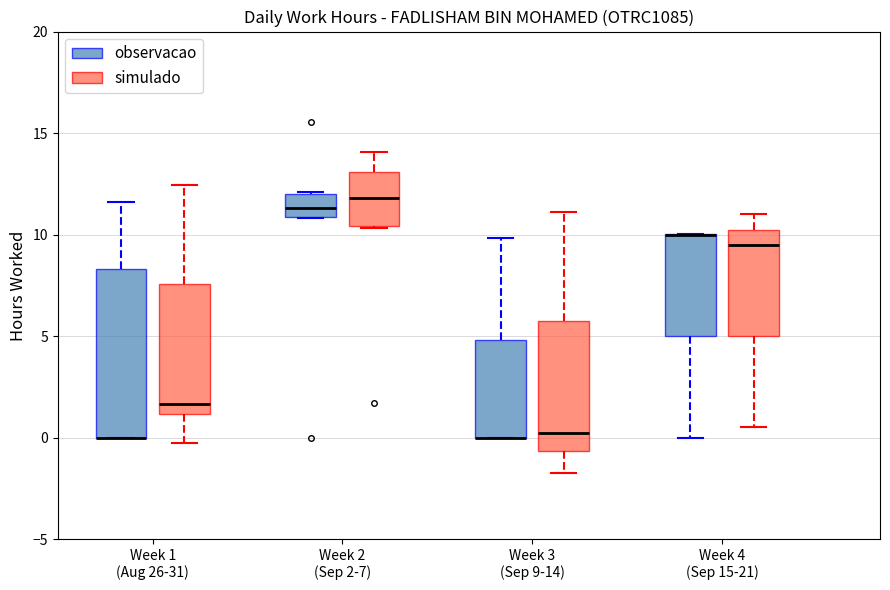

Reading left to right, read every box against the y-axis: the position of its median line, the range the box covers, and the ends of its whiskers. The values are not printed on the chart, so give them approximately, as read against the axis.

Week 1 (Aug 26-31) (observacao): median 0.0 (drawn on the box's lower edge), box 0.0 to 8.5, whiskers 0.0 to 11.5
Week 1 (Aug 26-31) (simulado): median 1.5, box 1.0 to 7.5, whiskers 0.0 to 12.5
Week 2 (Sep 2-7) (observacao): median 11.5, box 11.0 to 12.0, whiskers 11.0 to 12.0
Week 2 (Sep 2-7) (simulado): median 12.0, box 10.5 to 13.0, whiskers 10.5 to 14.0
Week 3 (Sep 9-14) (observacao): median 0.0 (drawn on the box's lower edge), box 0.0 to 5.0, whiskers 0.0 to 10.0
Week 3 (Sep 9-14) (simulado): median 0.0, box -0.5 to 5.5, whiskers -1.5 to 11.0
Week 4 (Sep 15-21) (observacao): median 10.0 (drawn on the box's upper edge), box 5.0 to 10.0, whiskers 0.0 to 10.0
Week 4 (Sep 15-21) (simulado): median 9.5, box 5.0 to 10.0, whiskers 0.5 to 11.0